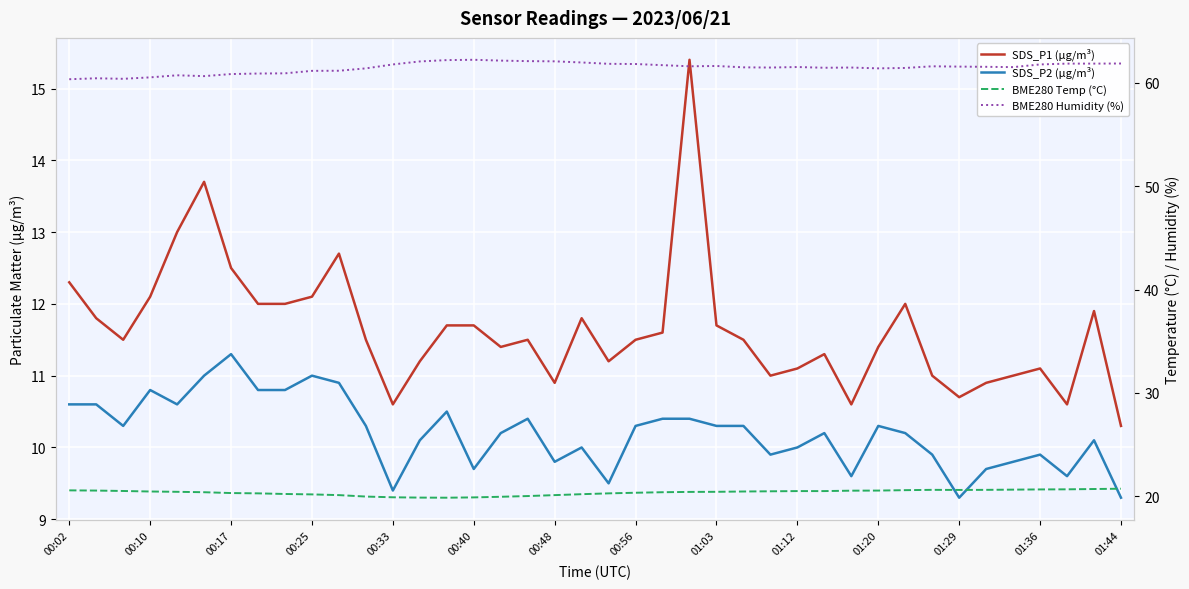

Is it true that BME280 Temp (°C) equals 20.1 at 00:48?

True